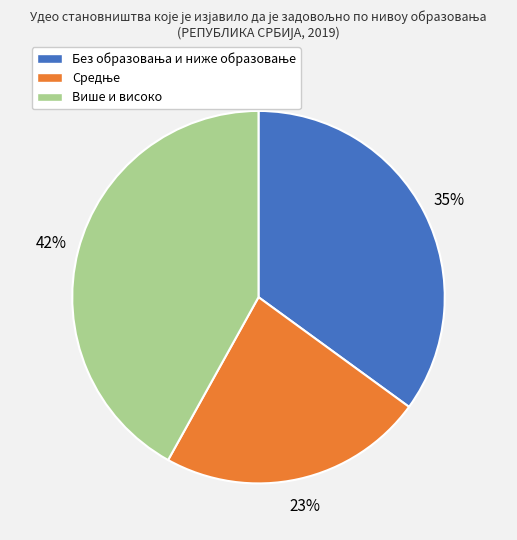

Count the number of slices in the pie.

3